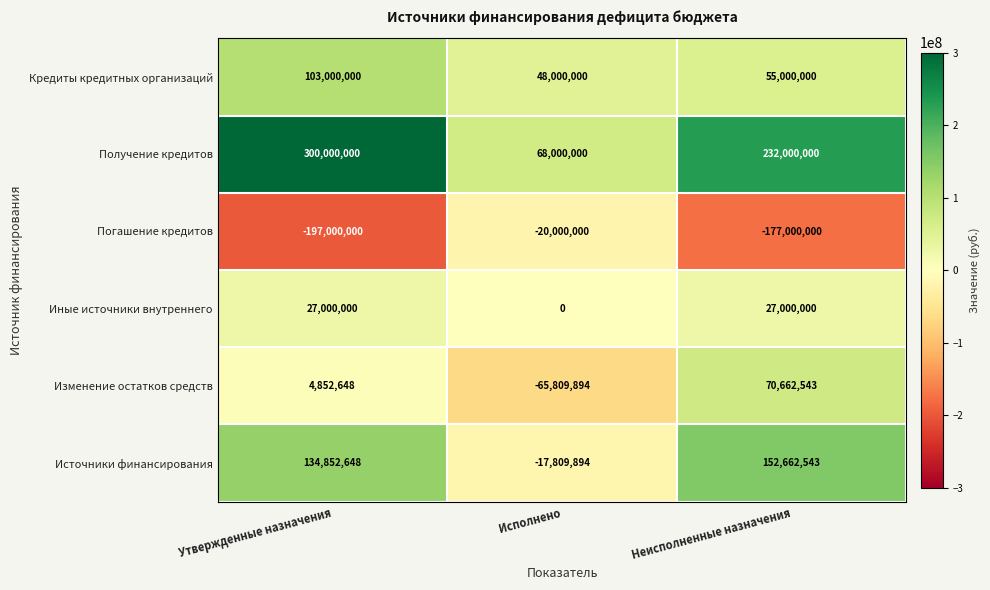

Which series has the largest total across all categories?

Получение кредитов